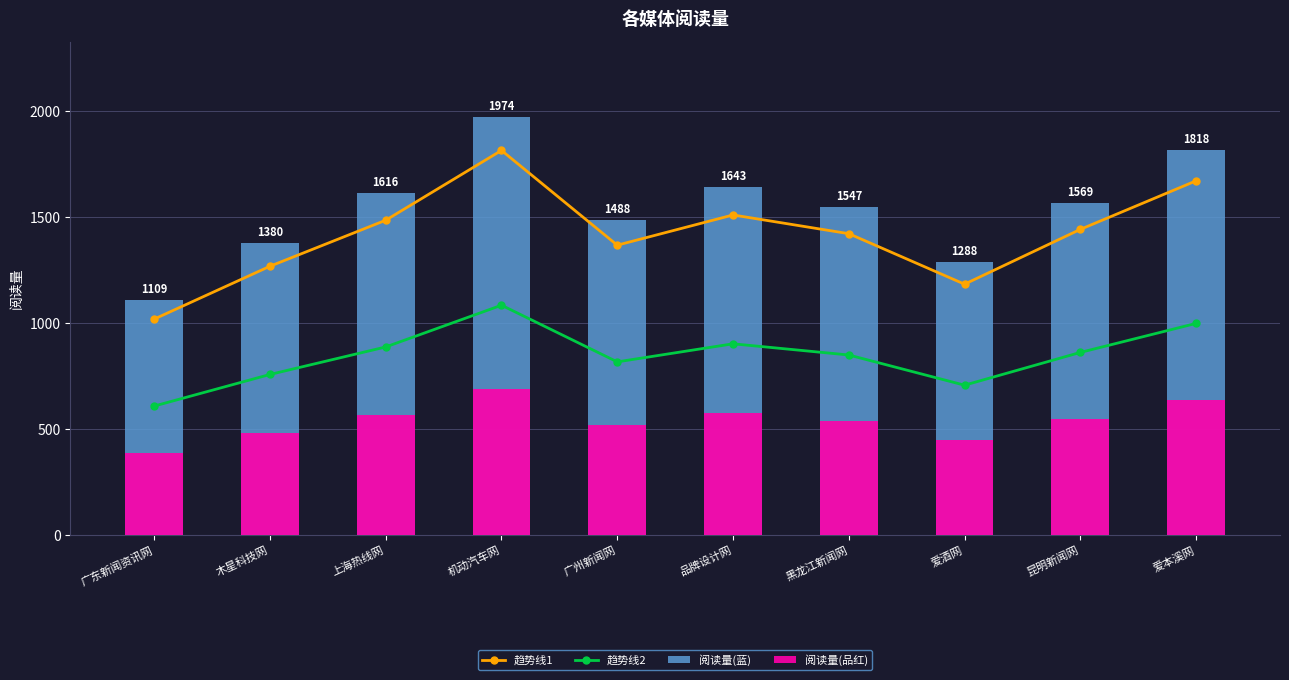

How many groups of bars are there?

10